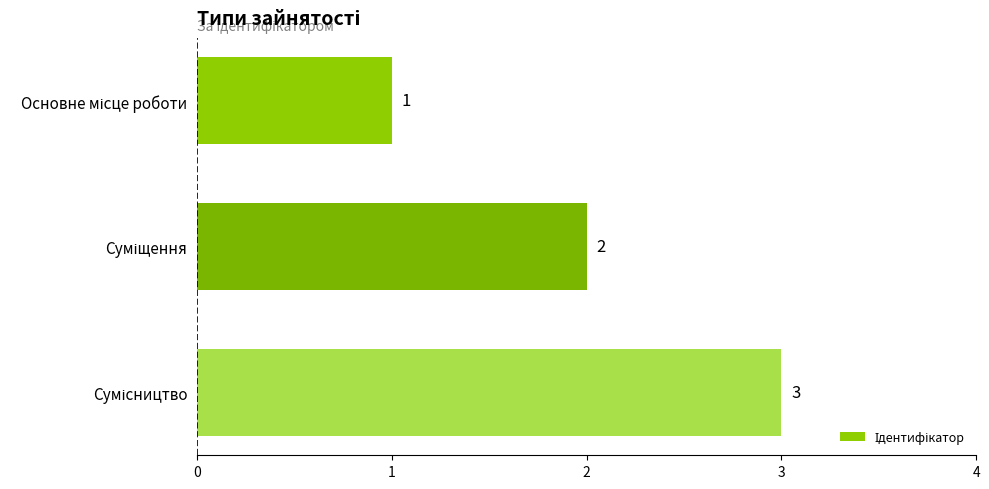

What is the sum of all values?

6